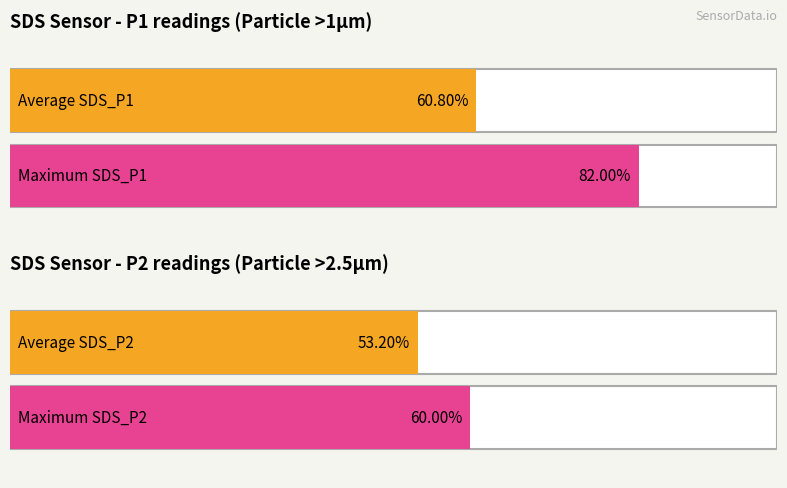

How many bars are there in each group?

2